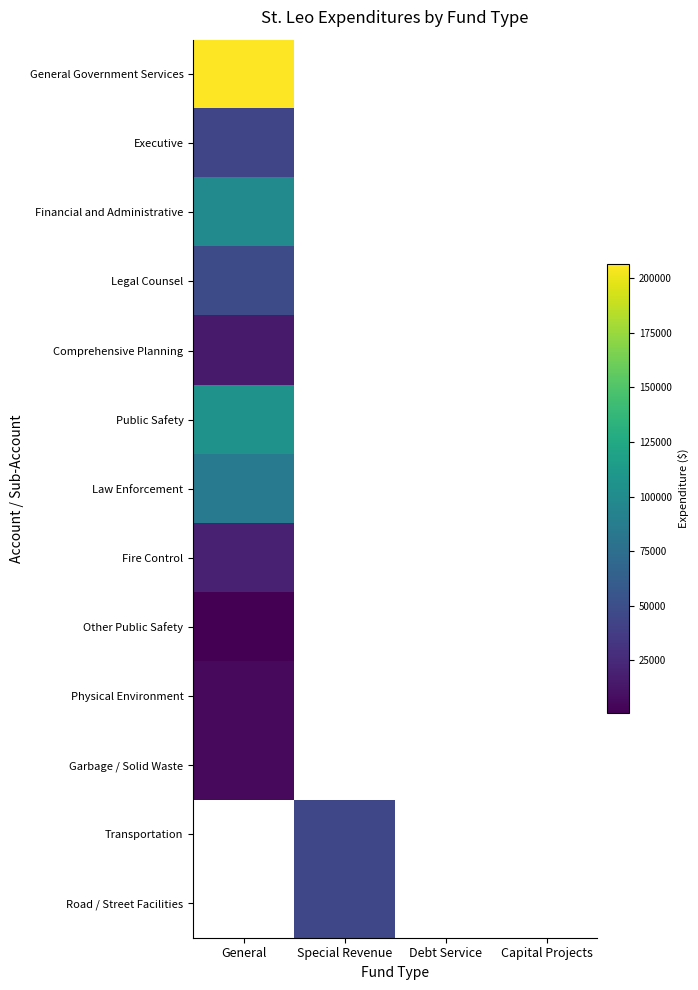

Reading right to left, transcribe all the data shown in this chart.

General Government Services: Capital Projects=0	Debt Service=0	Special Revenue=0	General=206467
Executive: Capital Projects=0	Debt Service=0	Special Revenue=0	General=43798
Financial and Administrative: Capital Projects=0	Debt Service=0	Special Revenue=0	General=98963
Legal Counsel: Capital Projects=0	Debt Service=0	Special Revenue=0	General=47736
Comprehensive Planning: Capital Projects=0	Debt Service=0	Special Revenue=0	General=15970
Public Safety: Capital Projects=0	Debt Service=0	Special Revenue=0	General=106146
Law Enforcement: Capital Projects=0	Debt Service=0	Special Revenue=0	General=85630
Fire Control: Capital Projects=0	Debt Service=0	Special Revenue=0	General=19800
Other Public Safety: Capital Projects=0	Debt Service=0	Special Revenue=0	General=716
Physical Environment: Capital Projects=0	Debt Service=0	Special Revenue=0	General=6326
Garbage / Solid Waste: Capital Projects=0	Debt Service=0	Special Revenue=0	General=6326
Transportation: Capital Projects=0	Debt Service=0	Special Revenue=44622	General=0
Road / Street Facilities: Capital Projects=0	Debt Service=0	Special Revenue=44622	General=0